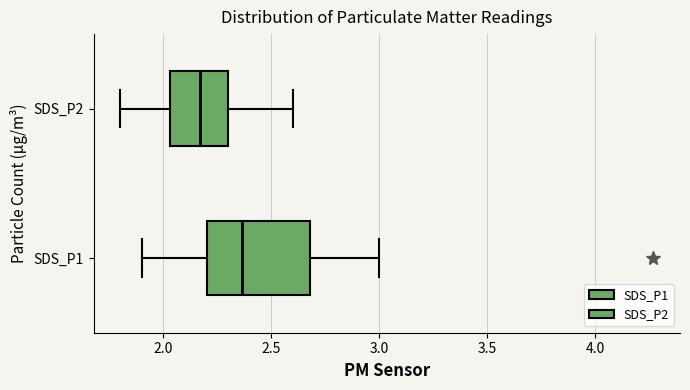

Reading bottom to top, read every box against the x-axis: the position of its median line, the range the box covers, and the ends of its whiskers. The values are not printed on the chart, so give them approximately, as read against the axis.

SDS_P1: median 2.35, box 2.20 to 2.70, whiskers 1.90 to 3.00
SDS_P2: median 2.15, box 2.05 to 2.30, whiskers 1.80 to 2.60